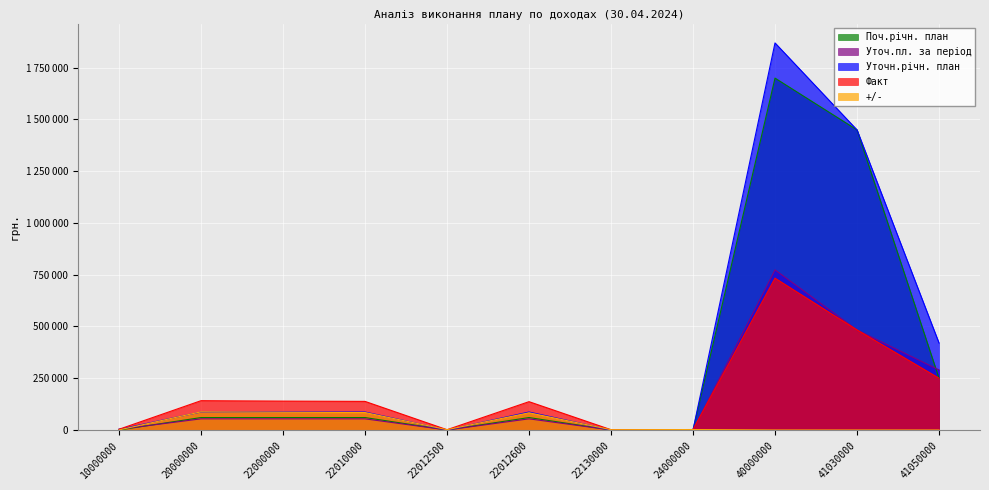

At how many categories does at least one series exceed 1425136?

2